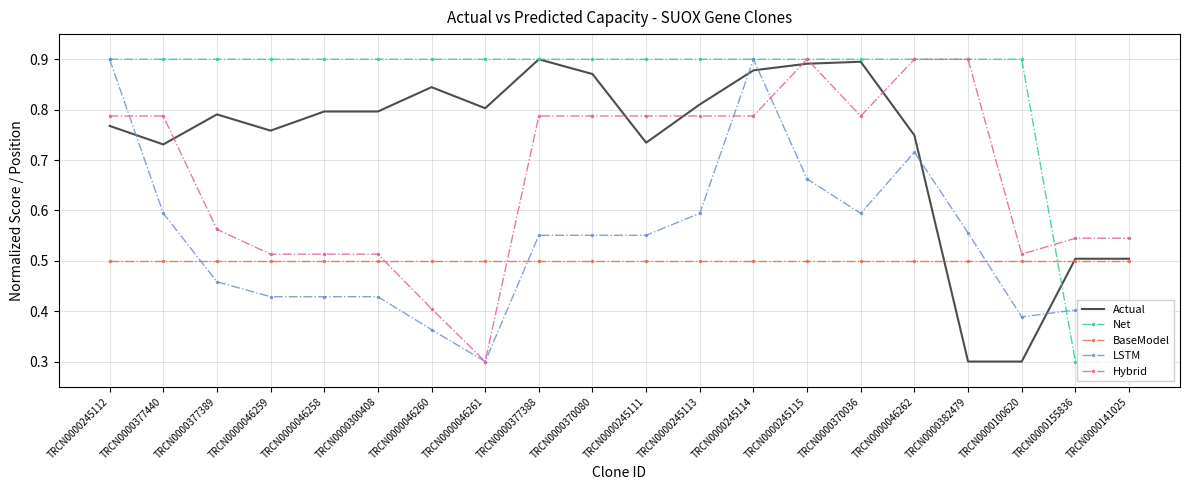

What is the average value of the Hybrid series?

0.7